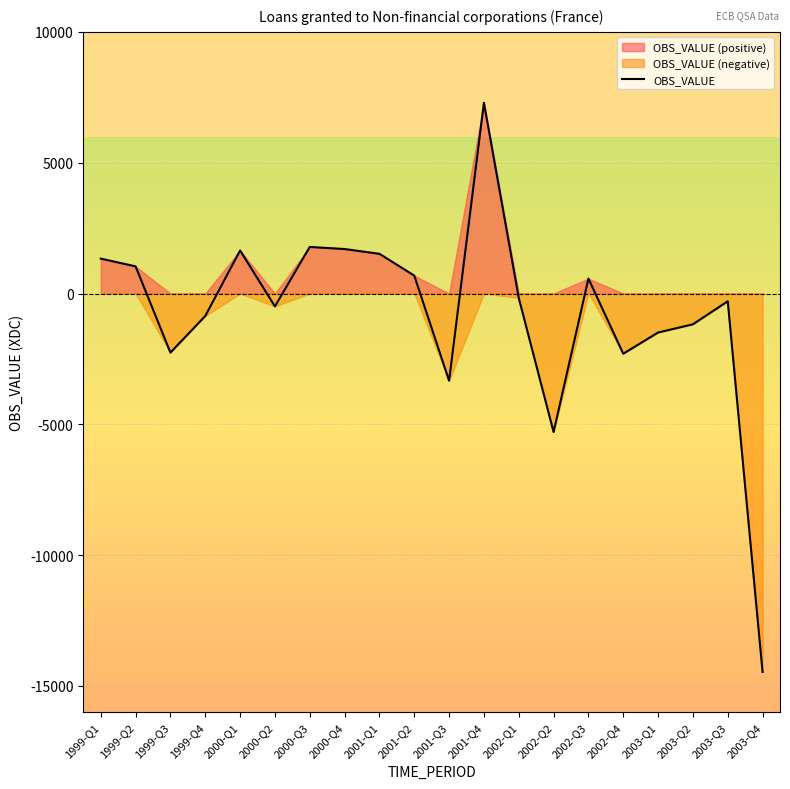

Rank the categories by value from lowest to highest.

2003-Q4, 2002-Q2, 2001-Q3, 2002-Q4, 1999-Q3, 2003-Q1, 2003-Q2, 1999-Q4, 2000-Q2, 2003-Q3, 2002-Q1, 2002-Q3, 2001-Q2, 1999-Q2, 1999-Q1, 2001-Q1, 2000-Q1, 2000-Q4, 2000-Q3, 2001-Q4